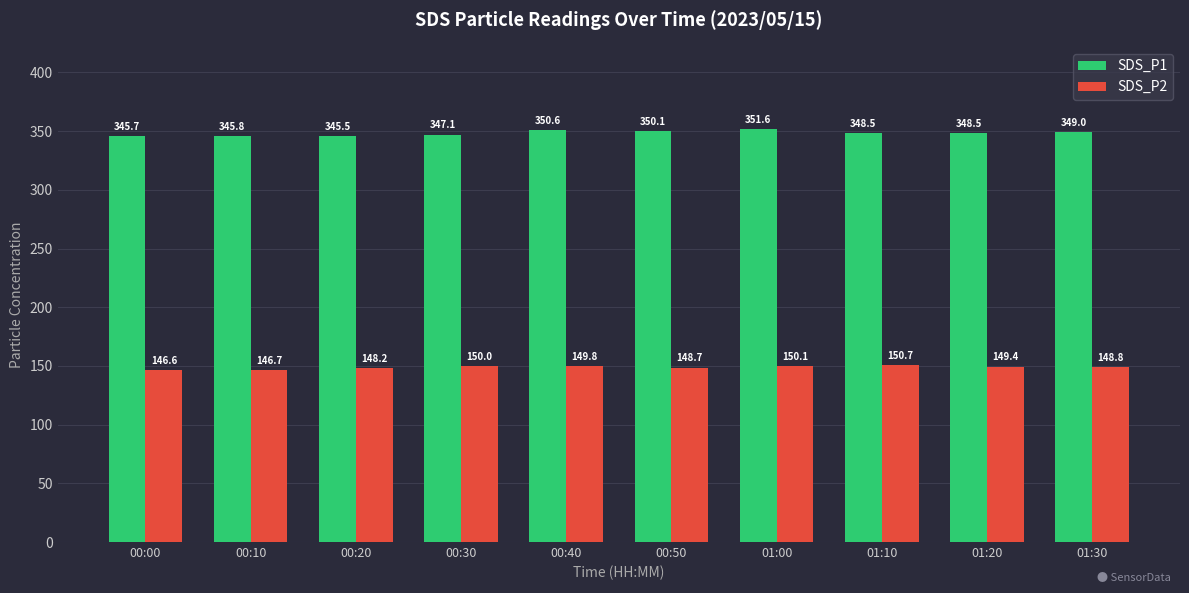

What is the difference between the SDS_P1 values at 01:20 and 01:00?

3.1